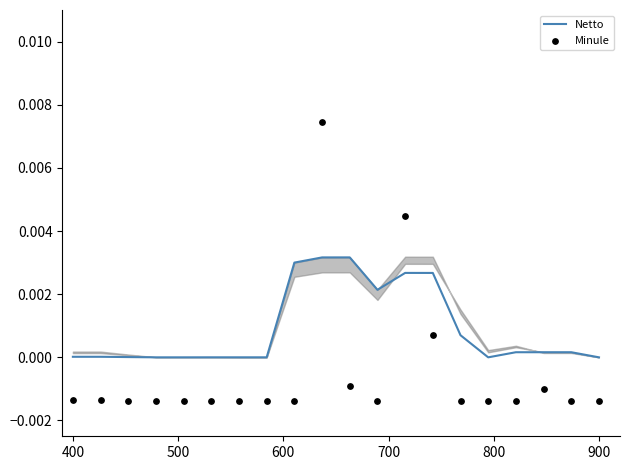

Which series reaches the maximum Y coordinate?

Minule